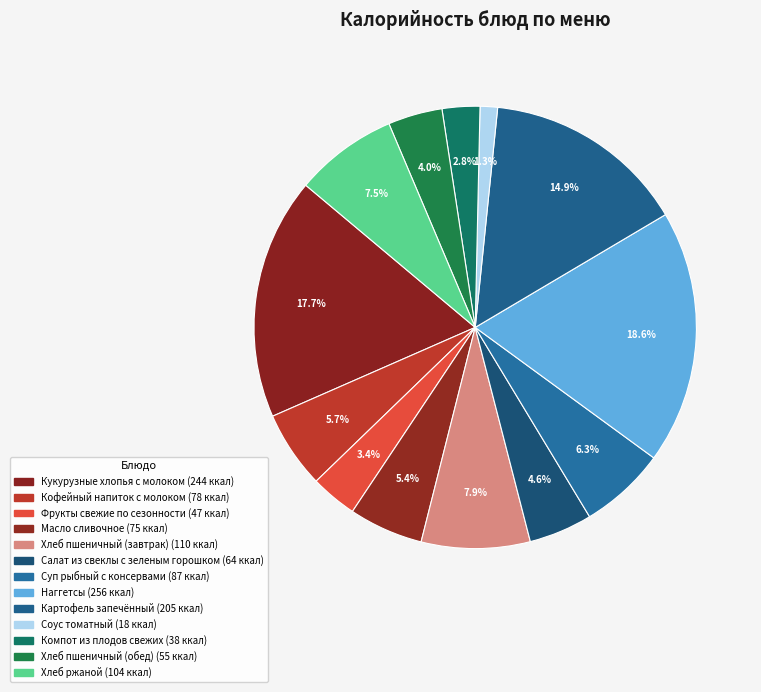

Count the number of slices in the pie.

13